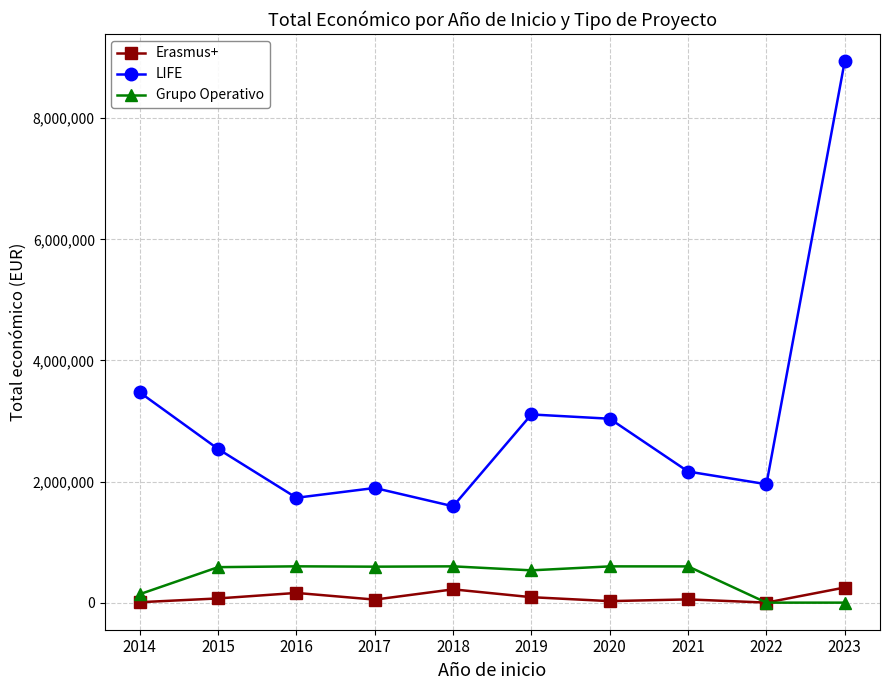

At 2019, list the series in order from largest to smallest.

LIFE, Grupo Operativo, Erasmus+